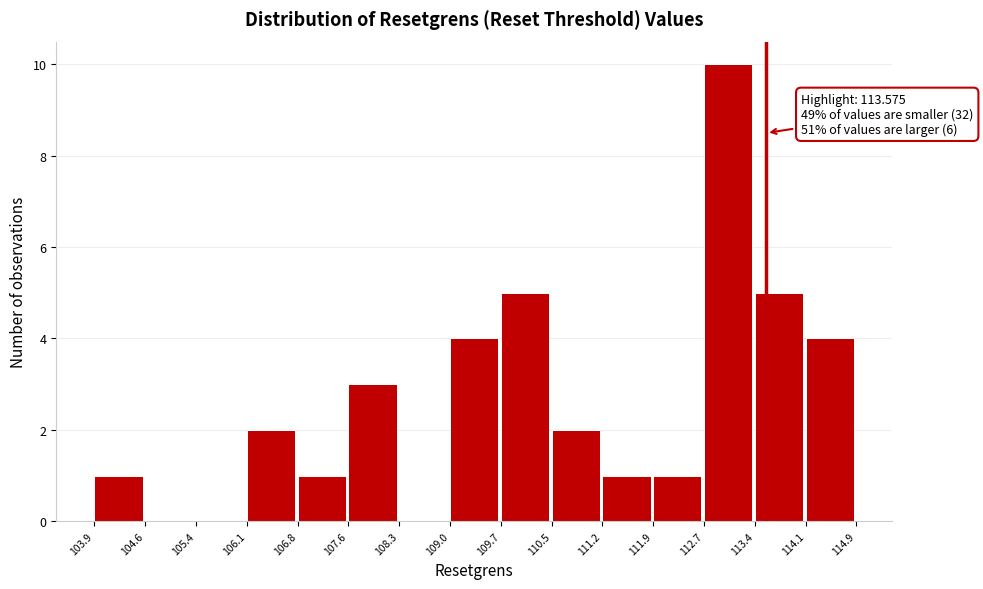

Which range on the x-axis has the tallest bar?

112.7 to 113.4